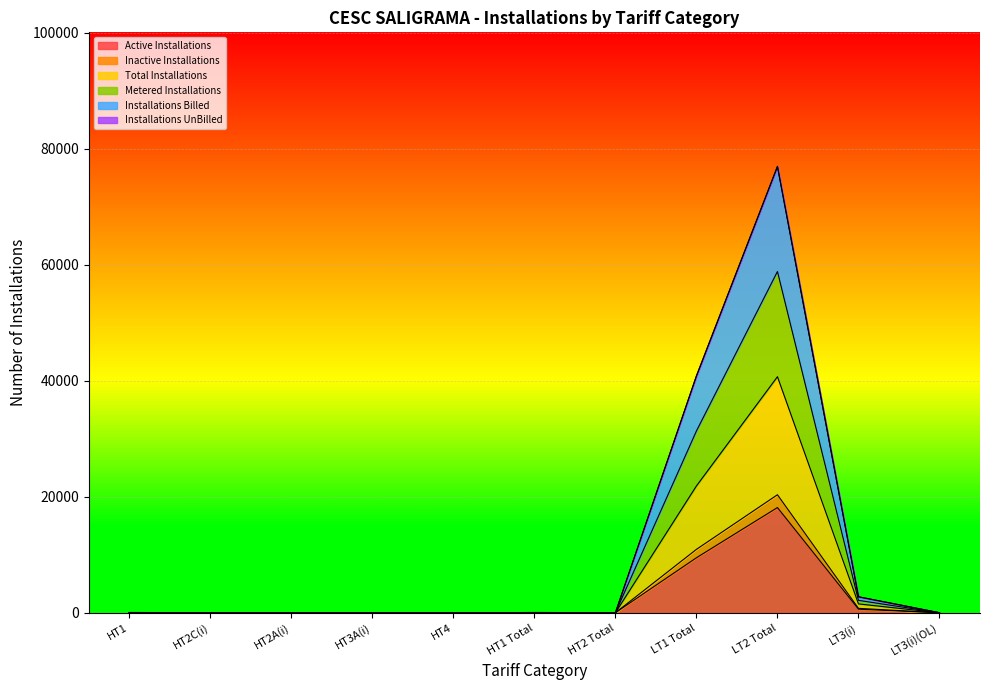

Does the chart have visible grid lines?

Yes